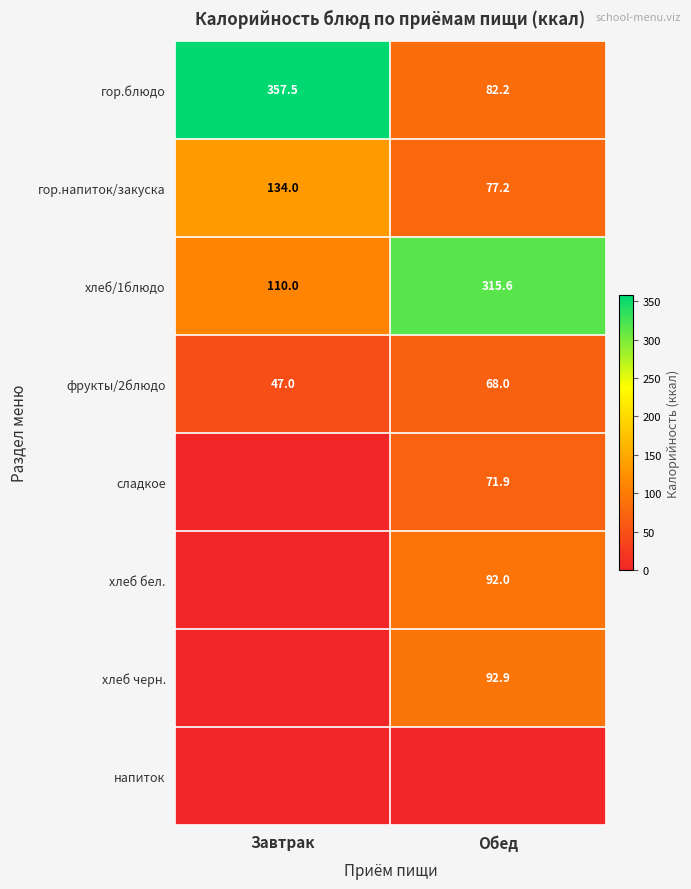

True or false: гор.напиток/закуска has a value of 77.2 at Обед.

True